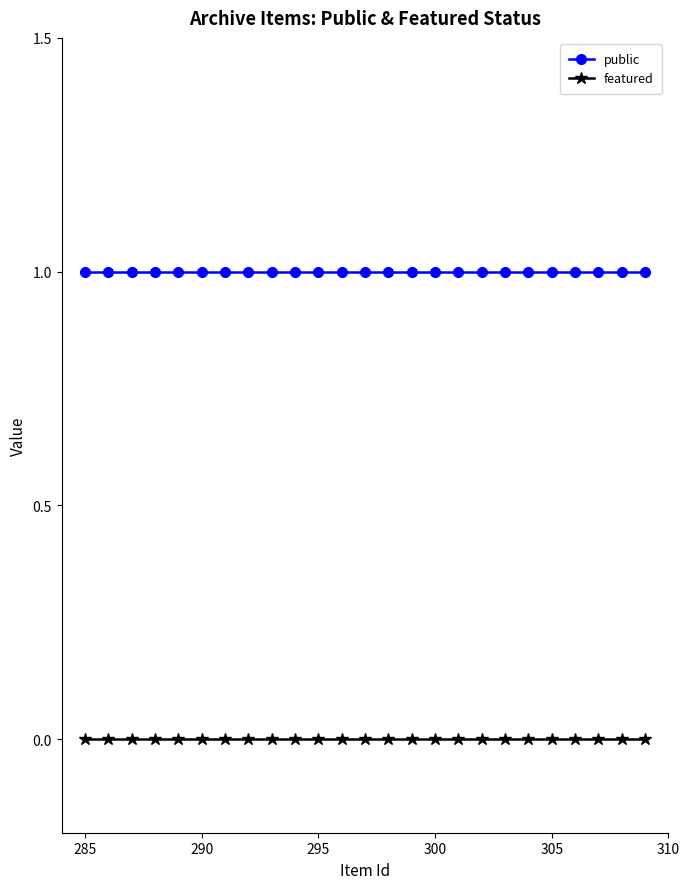

Reading right to left, extract all data points from this chart.

public: 1	1	1	1	1	1	1	1	1	1	1	1	1	1	1	1	1	1	1	1	1	1	1	1	1
featured: 0	0	0	0	0	0	0	0	0	0	0	0	0	0	0	0	0	0	0	0	0	0	0	0	0